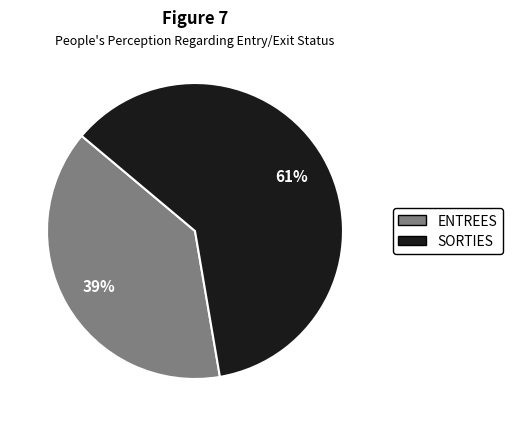

The ENTREES slice represents 39% of the pie. True or false?

True